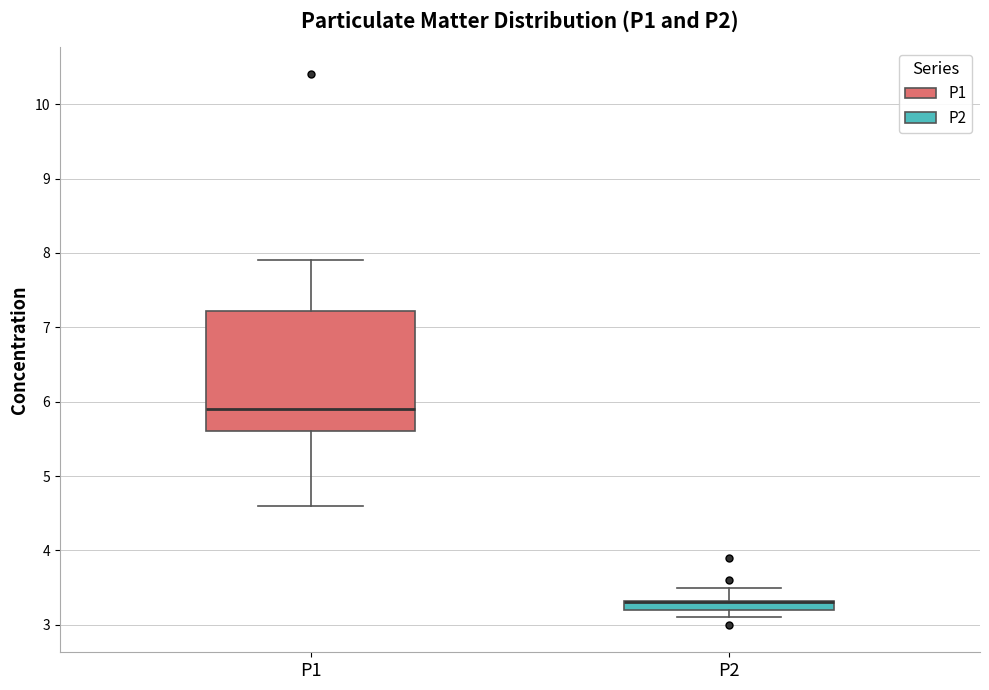

Which box is the tallest, from its lower edge to its upper edge?

P1